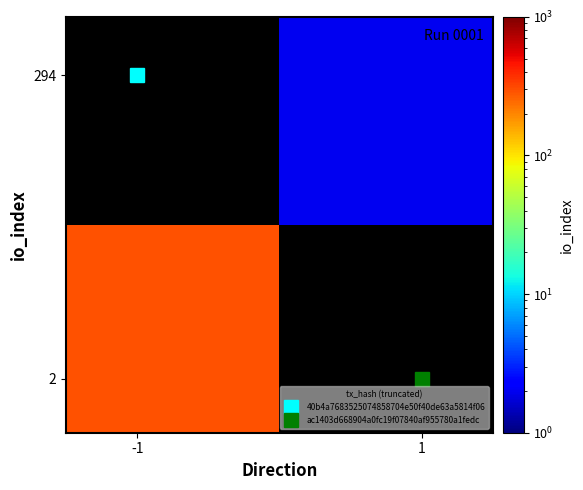

How many categories are shown in the chart?

2